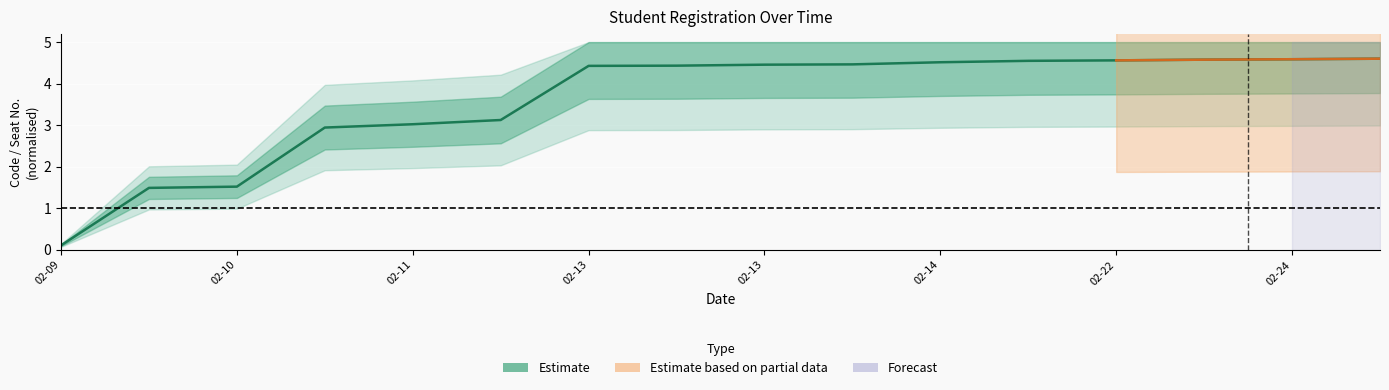

What is the value of the Estimate point at the 9th from the left?

4.5